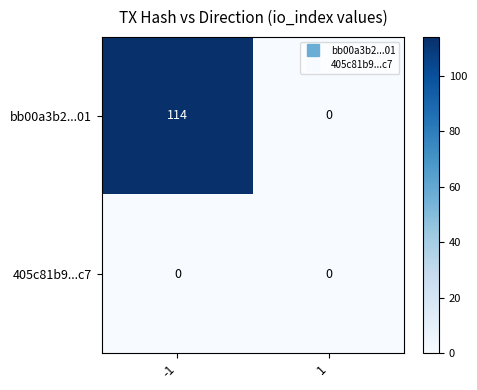

Rank the series by their maximum value, from highest to lowest.

bb00a3b2...01, 405c81b9...c7